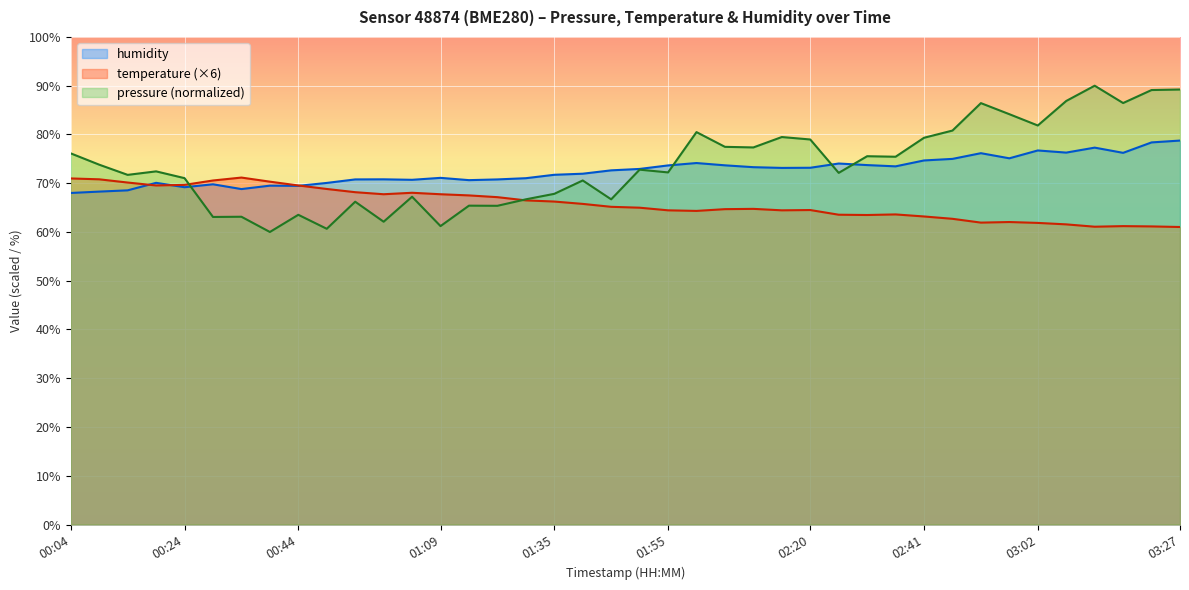

True or false: temperature has more than 2 points higher than both neighbors.

True